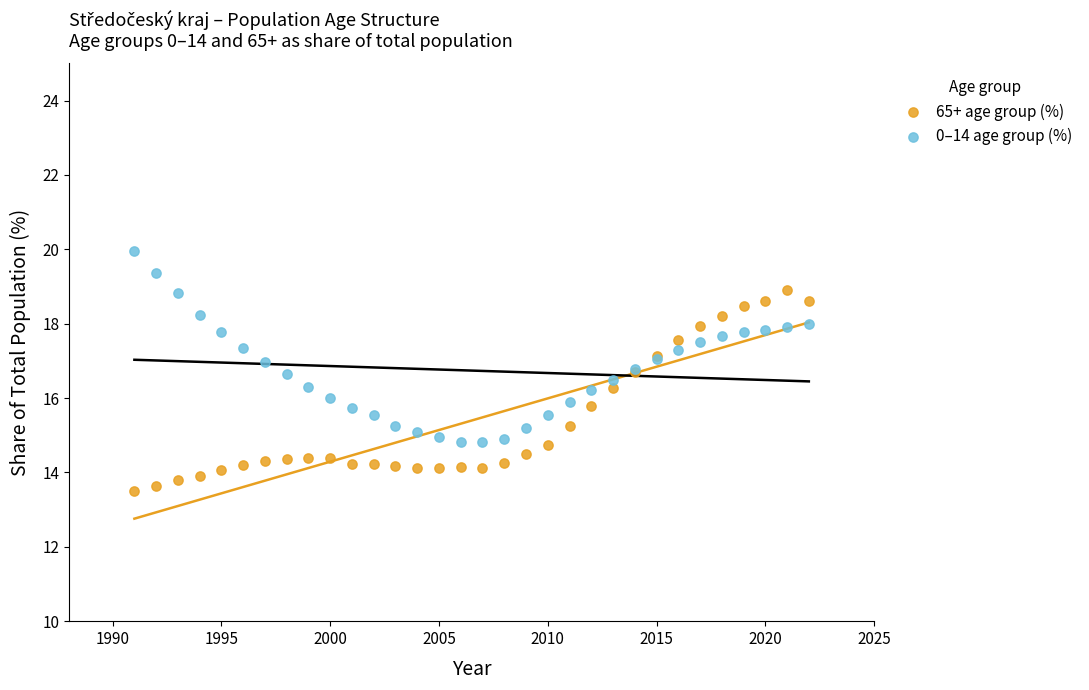

What are all the series names shown in the legend?

65+ age group (%), 0–14 age group (%)